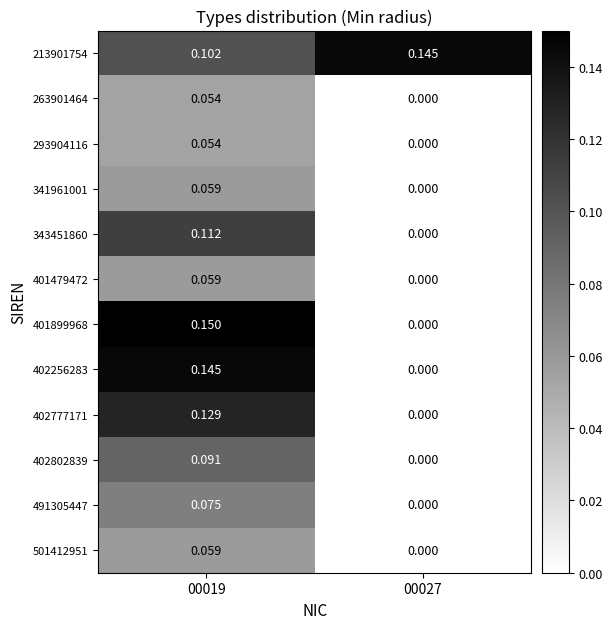

Is the value of 401479472 at 00019 greater than the value of 213901754 at 00019?

No